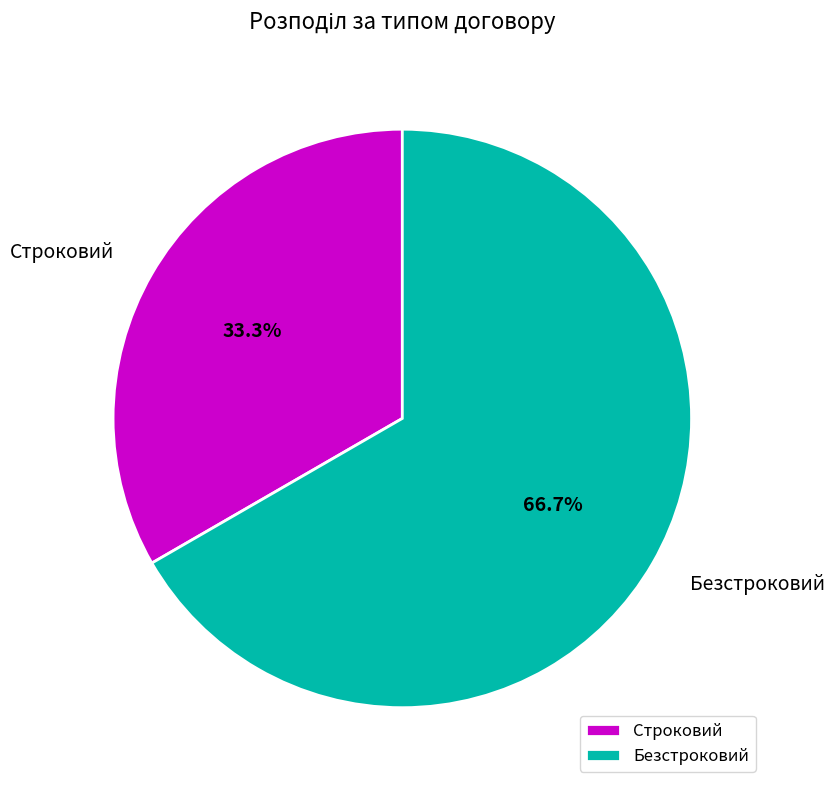

What is the ratio of the value at Безстроковий to the value at Строковий?

2.0